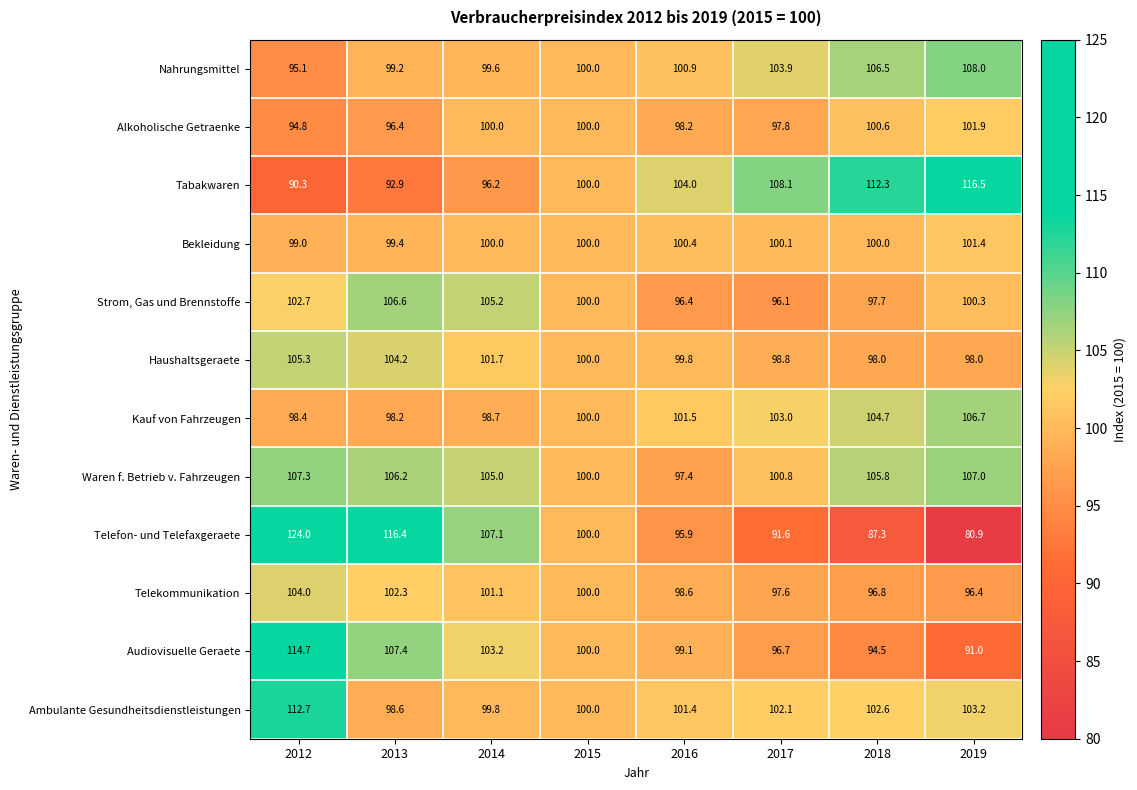

Where does the Strom, Gas und Brennstoffe series first go above 100?

2012